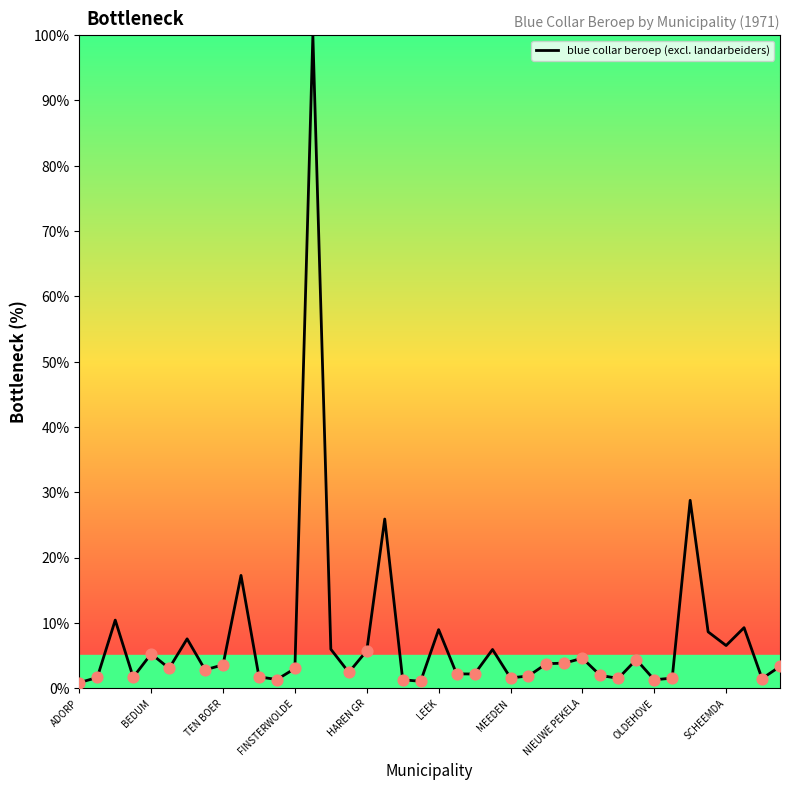

What is the difference between the maximum and minimum values?

99.2